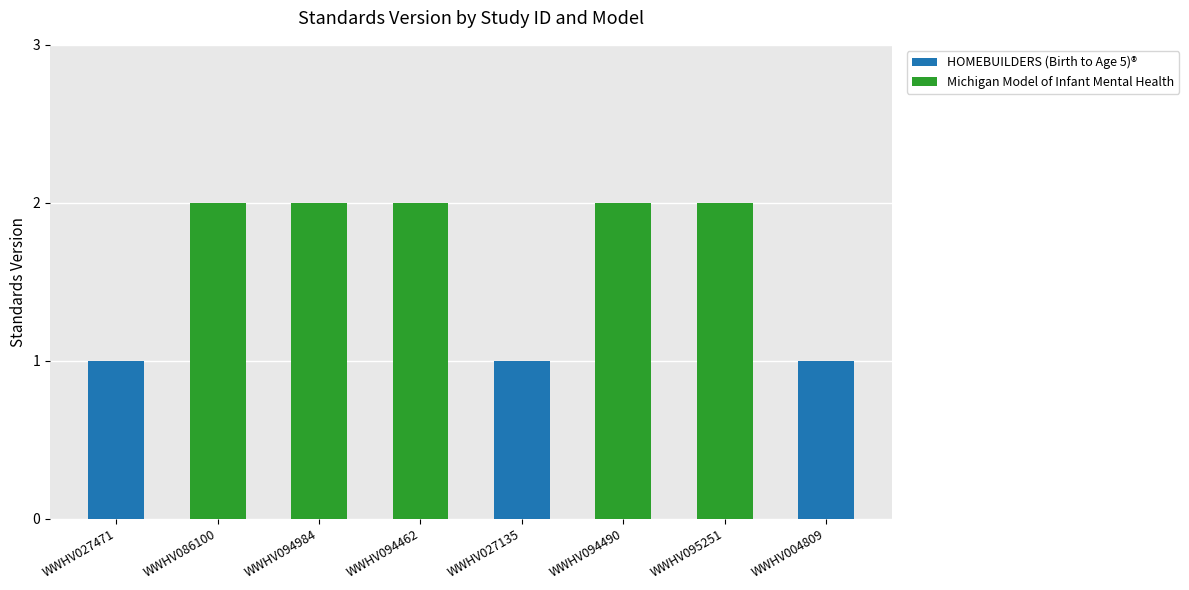

How many data points does each series have?

8